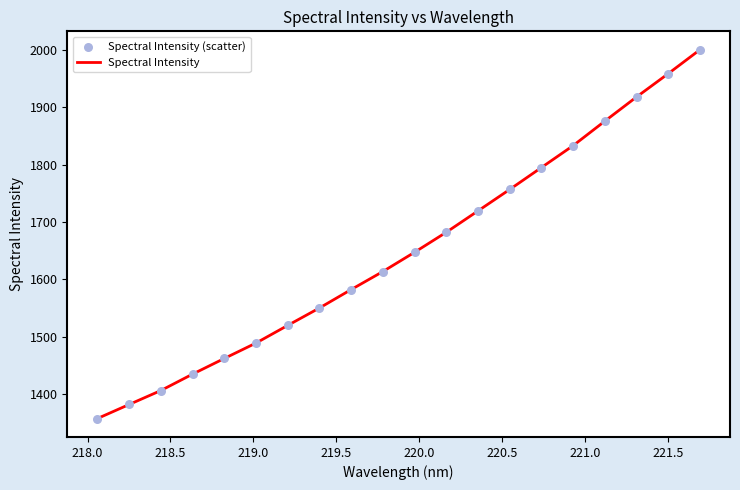

What is the difference between the maximum and minimum values?

643.2